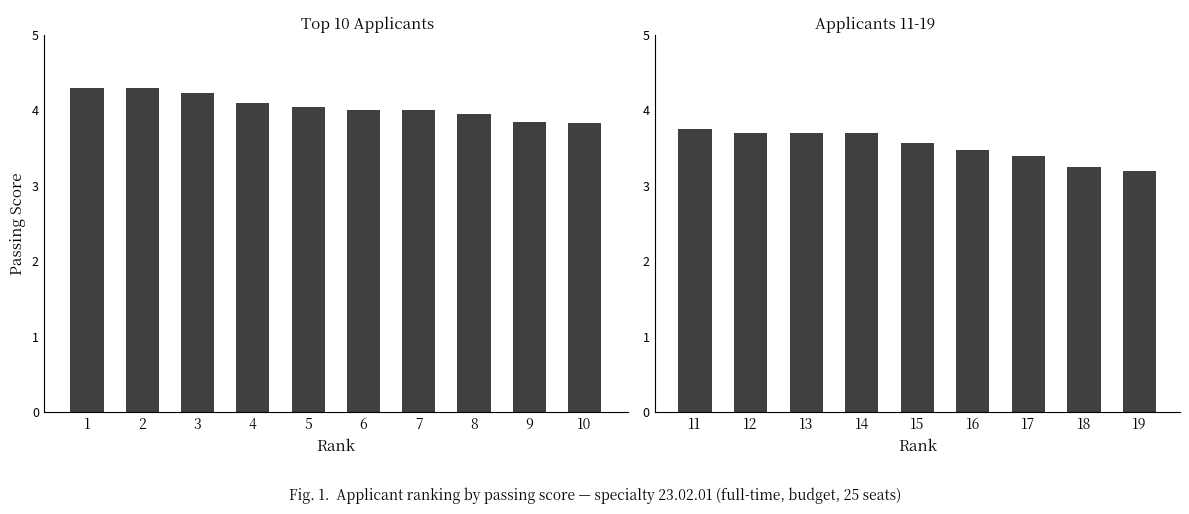

Which category has the highest value across all series?

1